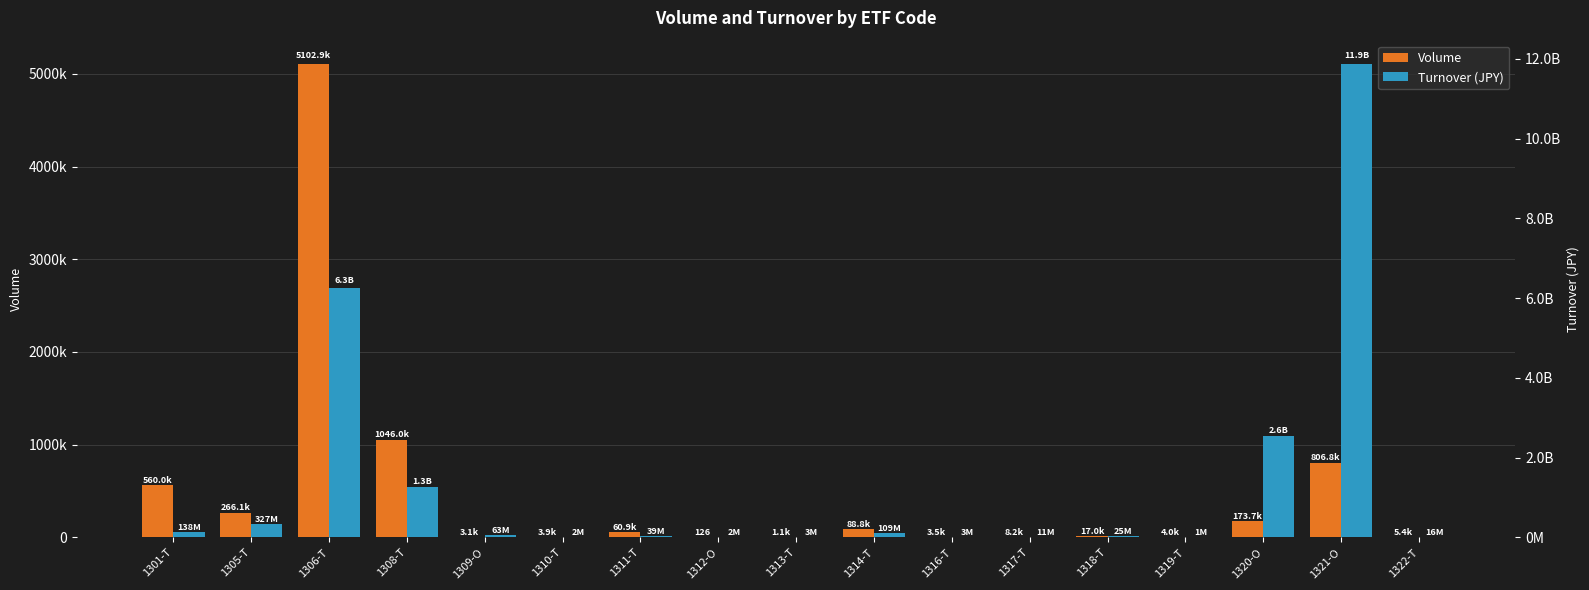

How many categories are shown in the chart?

17